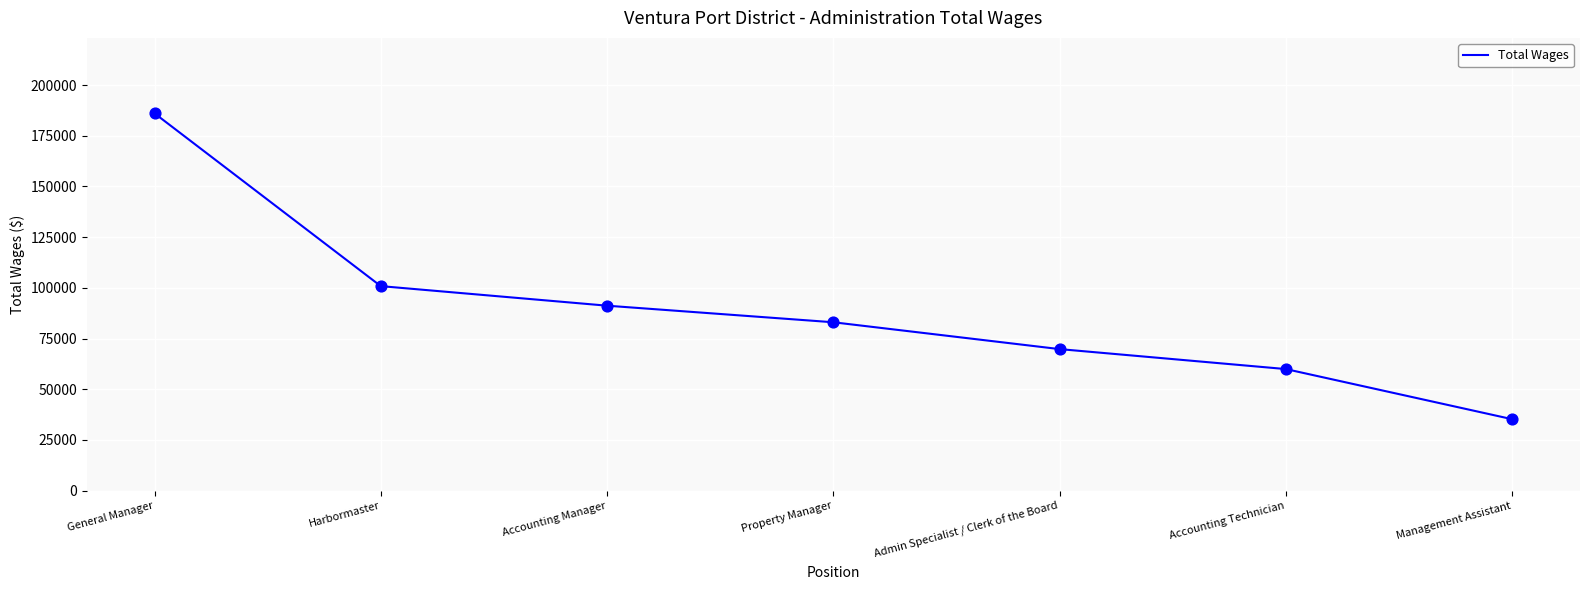

What is the change in value from Harbormaster to Property Manager?

-17821